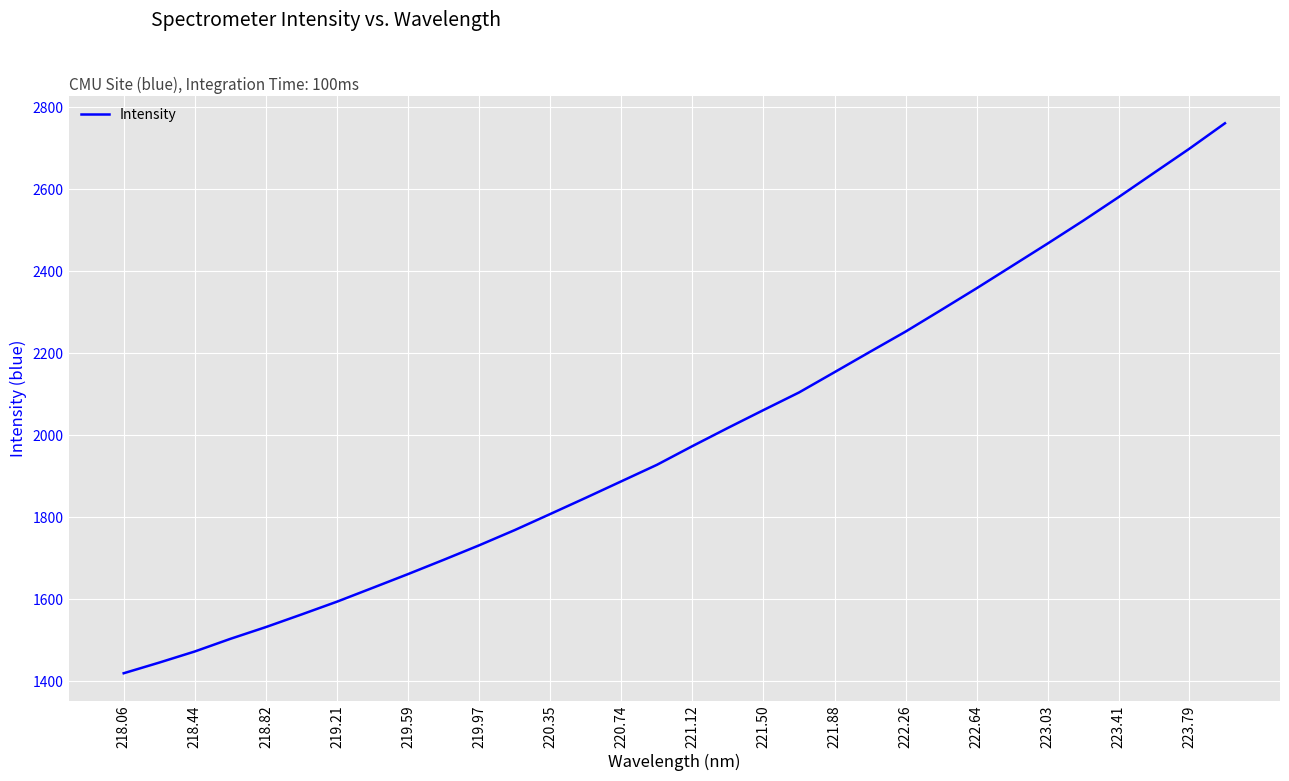

What is the difference between the maximum and minimum values?

1341.3